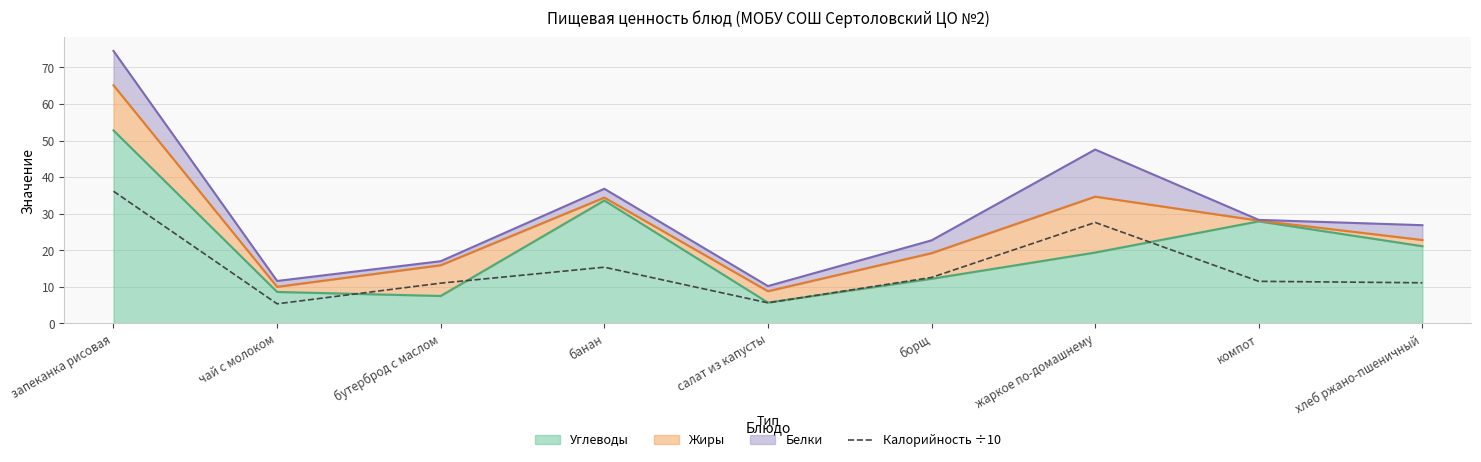

Which category has the lowest value across all series?

чай с молоком